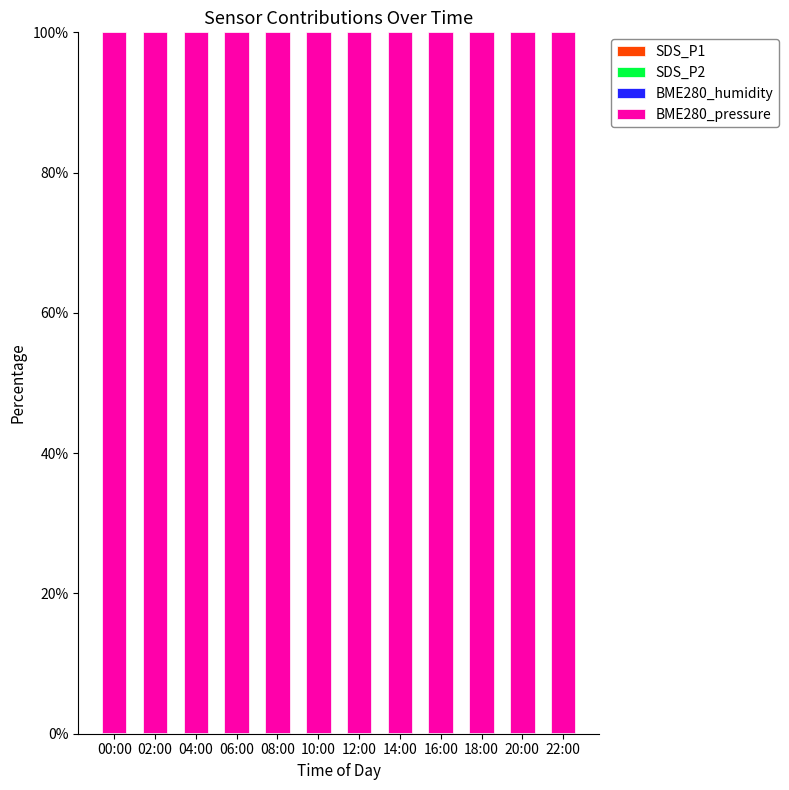

List the labels in order of SDS_P2 value, largest first.

08:00, 20:00, 02:00, 18:00, 06:00, 22:00, 10:00, 04:00, 12:00, 00:00, 14:00, 16:00